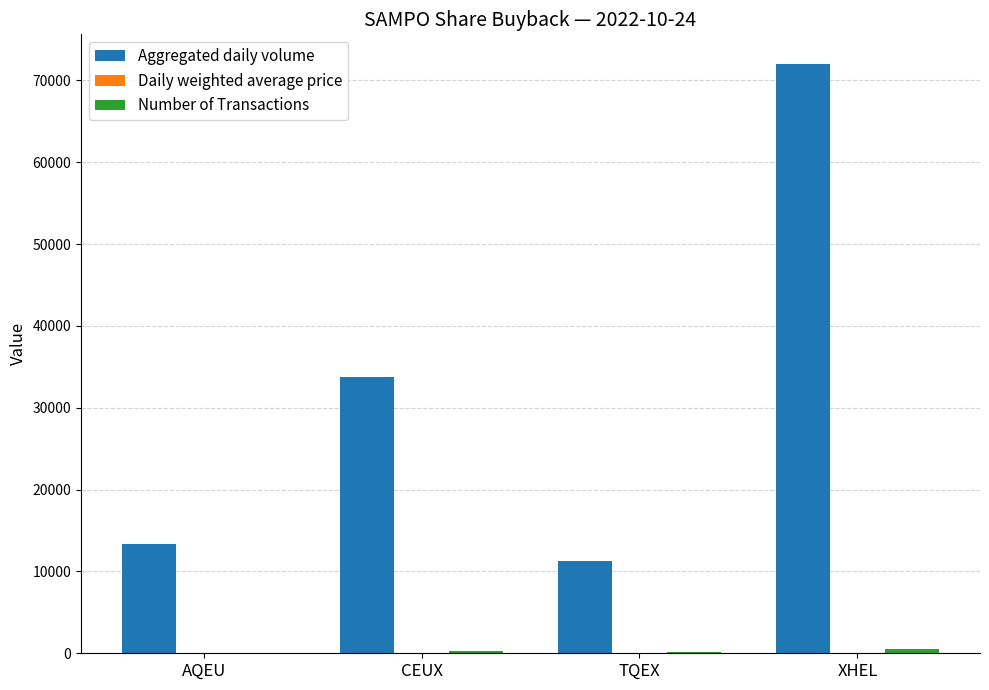

What is the greatest value displayed?

72031.0